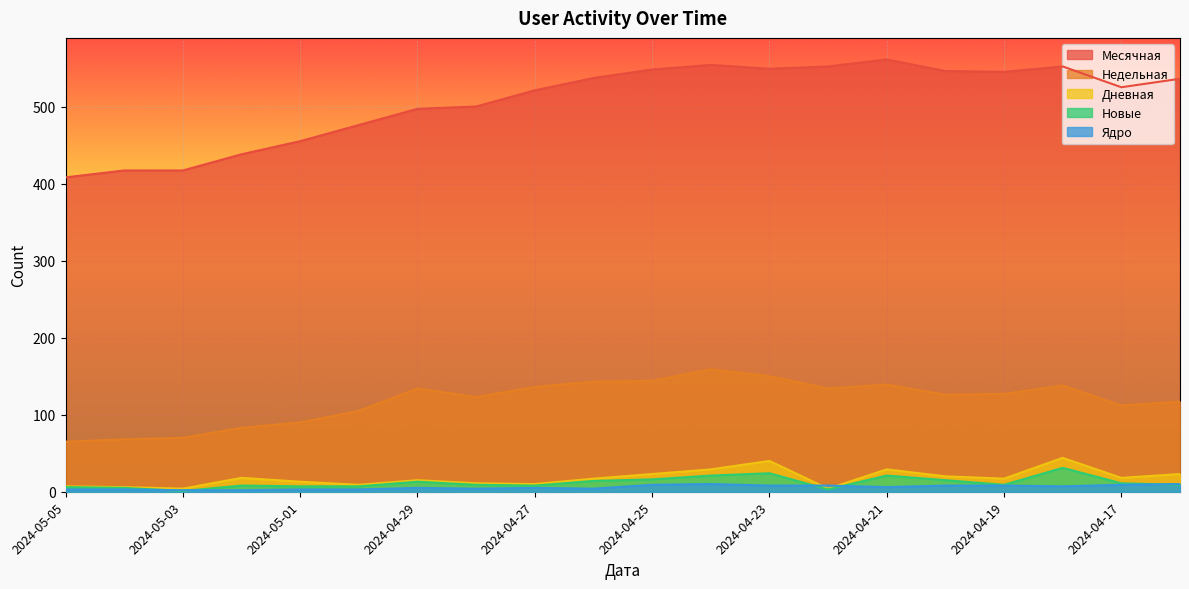

At which label does Ядро reach its peak?

2024-04-24